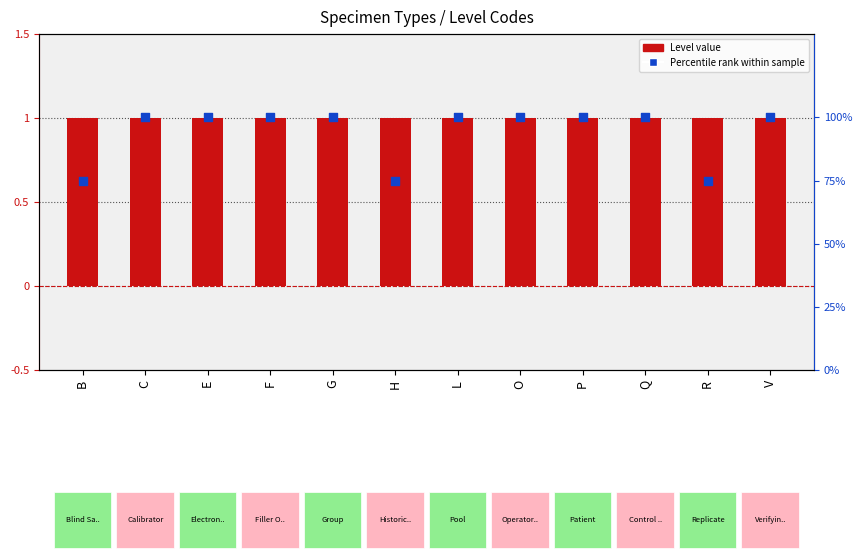

Which series has the largest total across all categories?

Percentile rank